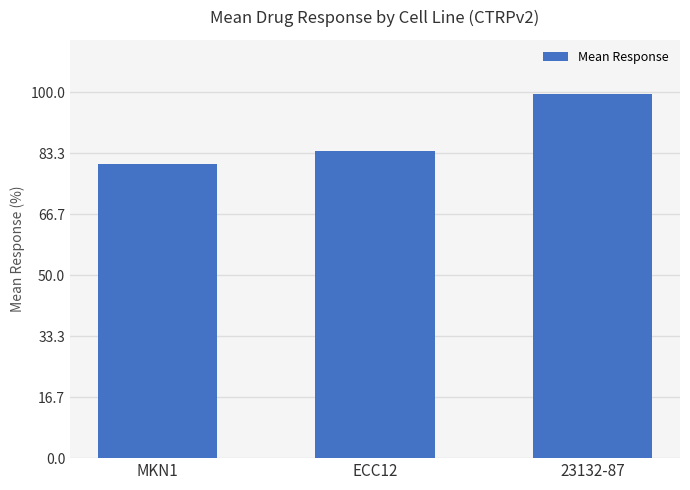

How many bars are there in total?

3